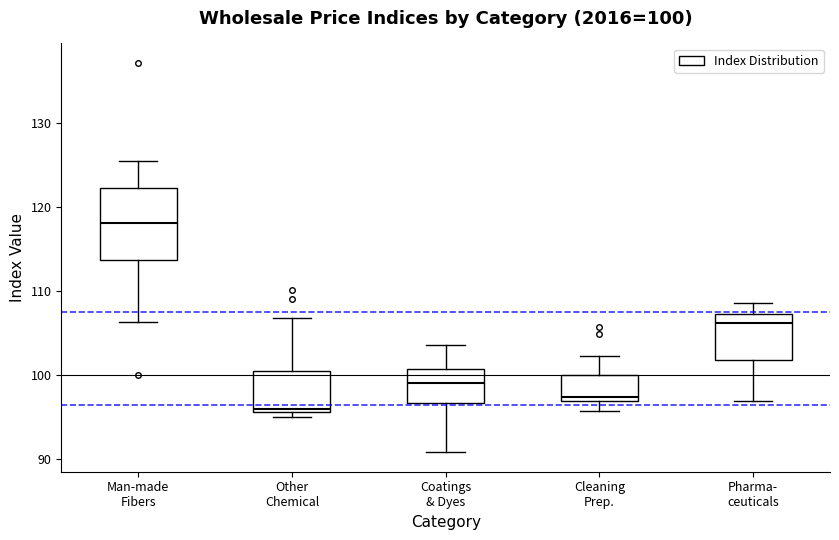

Which box is the tallest, from its lower edge to its upper edge?

Man-made Fibers